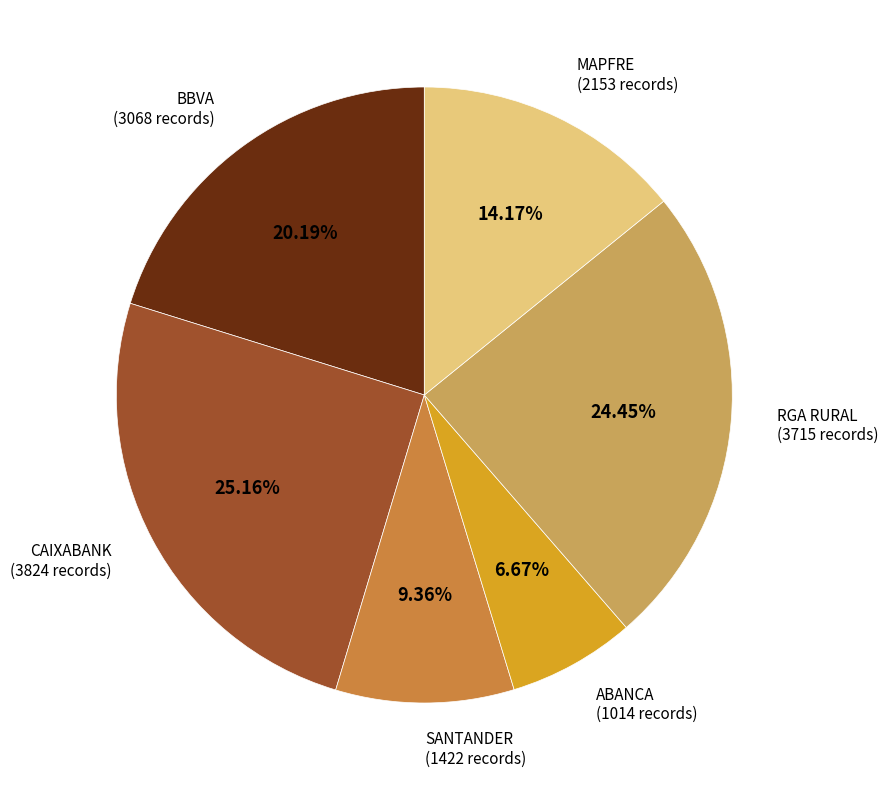

To the nearest percent, what is the average slice percentage?

17%